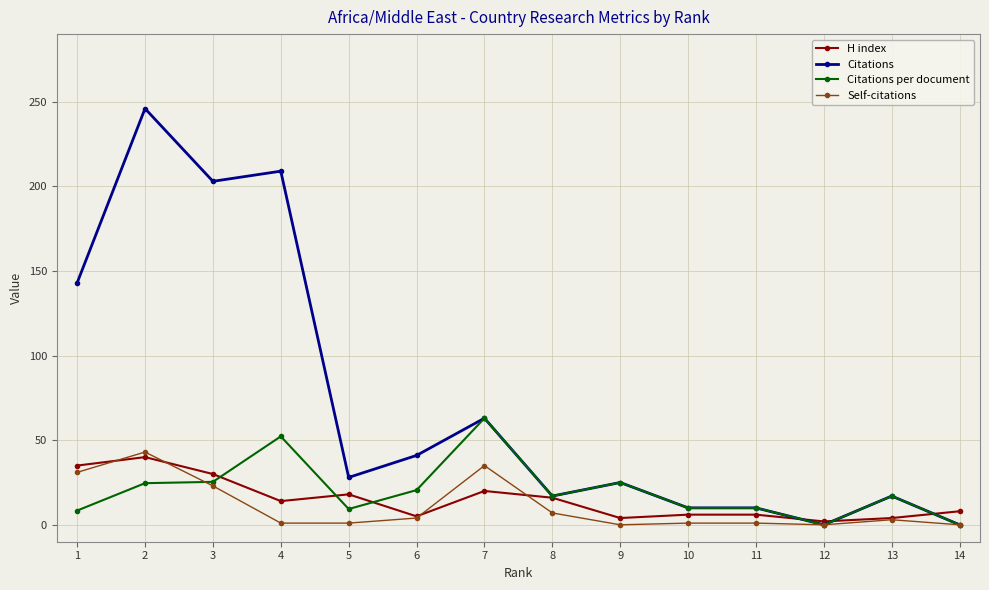

What are all the series names shown in the legend?

H index, Citations, Citations per document, Self-citations